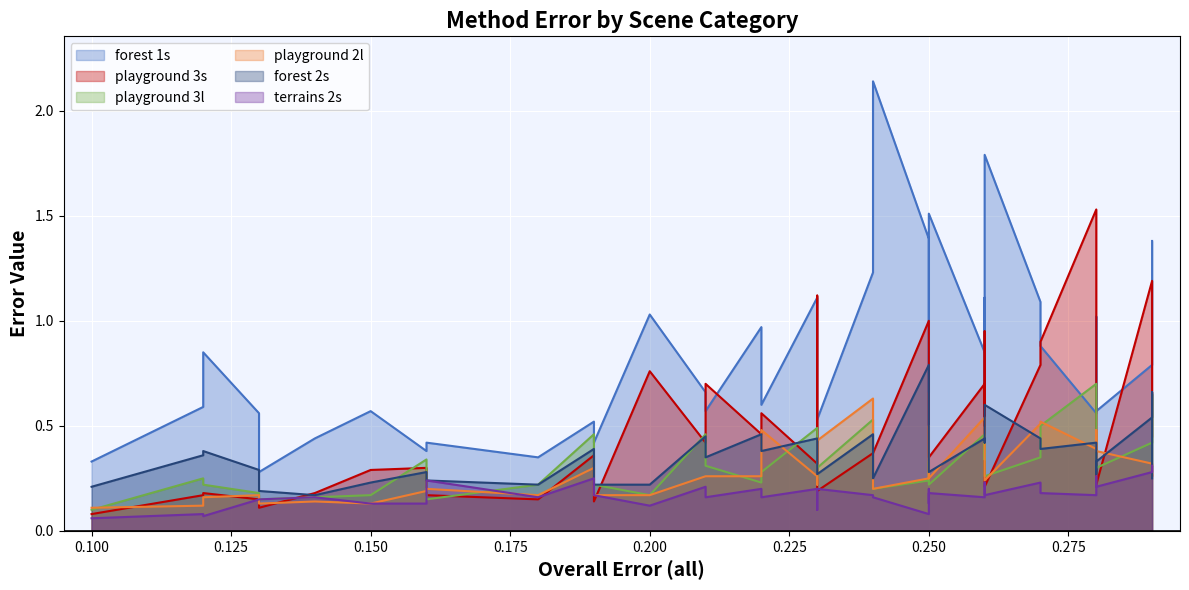

True or false: playground 3s has more than 0 interior local peaks.

True